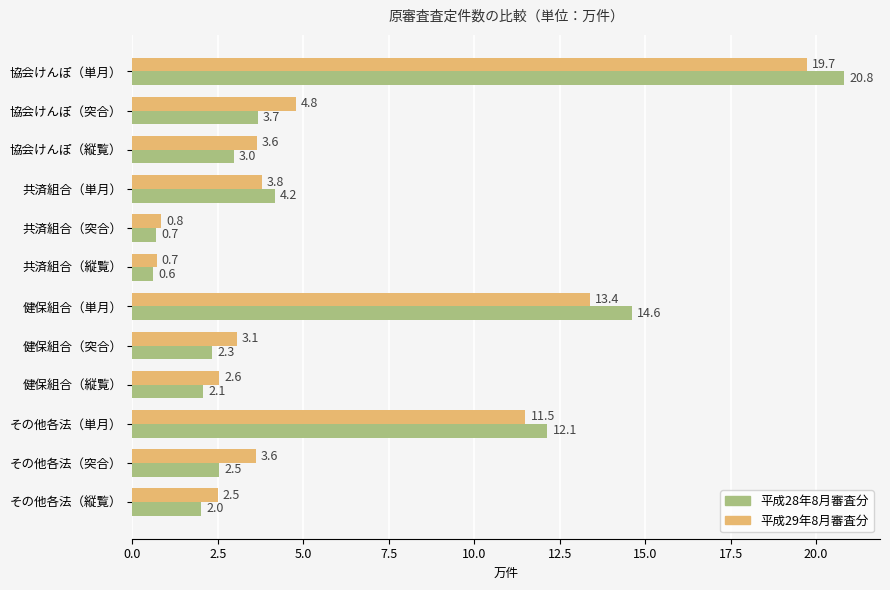

Which series has the widest spread of values?

平成28年8月審査分